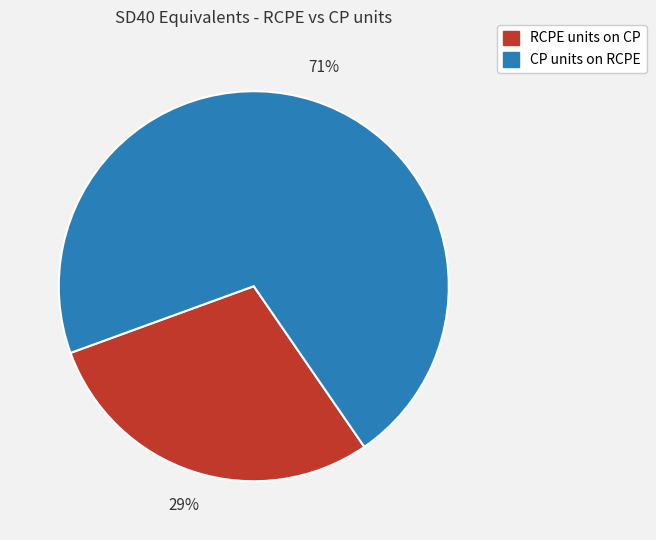

Rank the categories by value from highest to lowest.

CP units on RCPE, RCPE units on CP